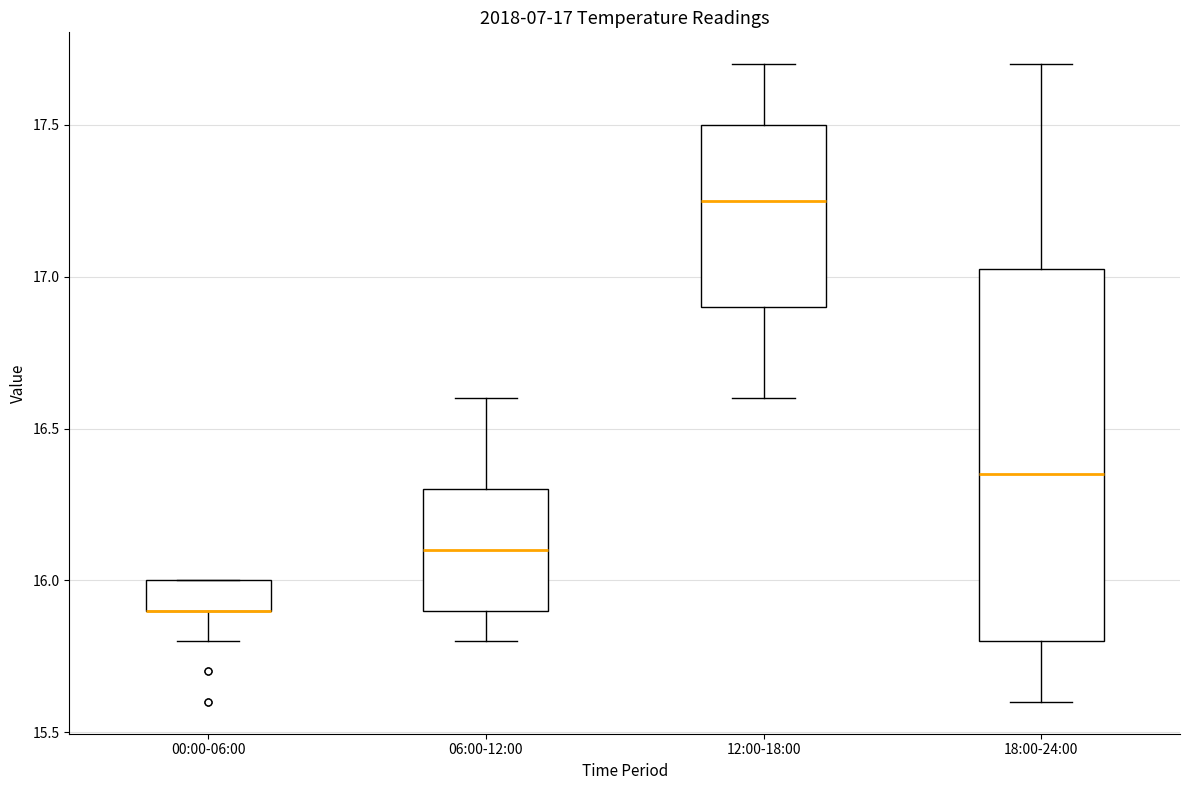

Which box is the tallest, from its lower edge to its upper edge?

18:00-24:00